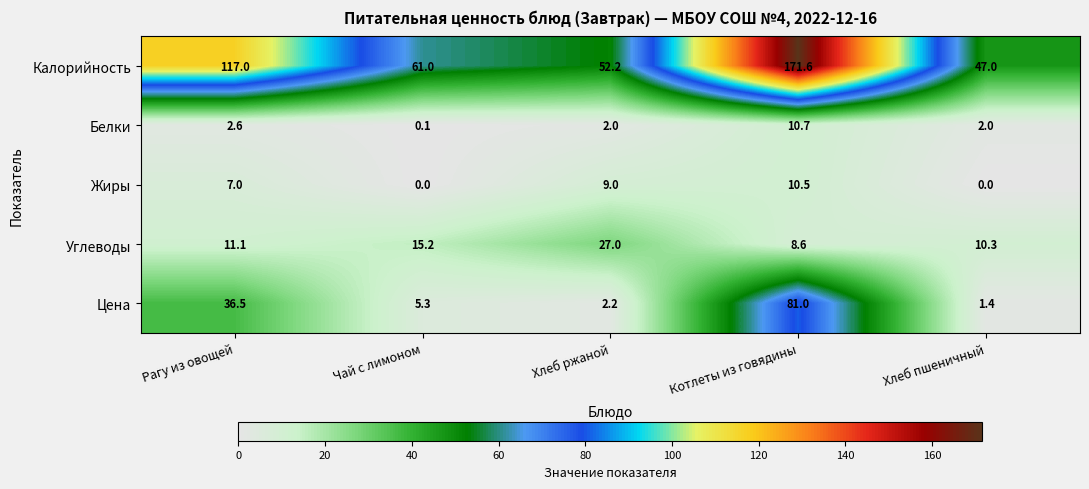

At which label does Белки first exceed 2?

Рагу из овощей